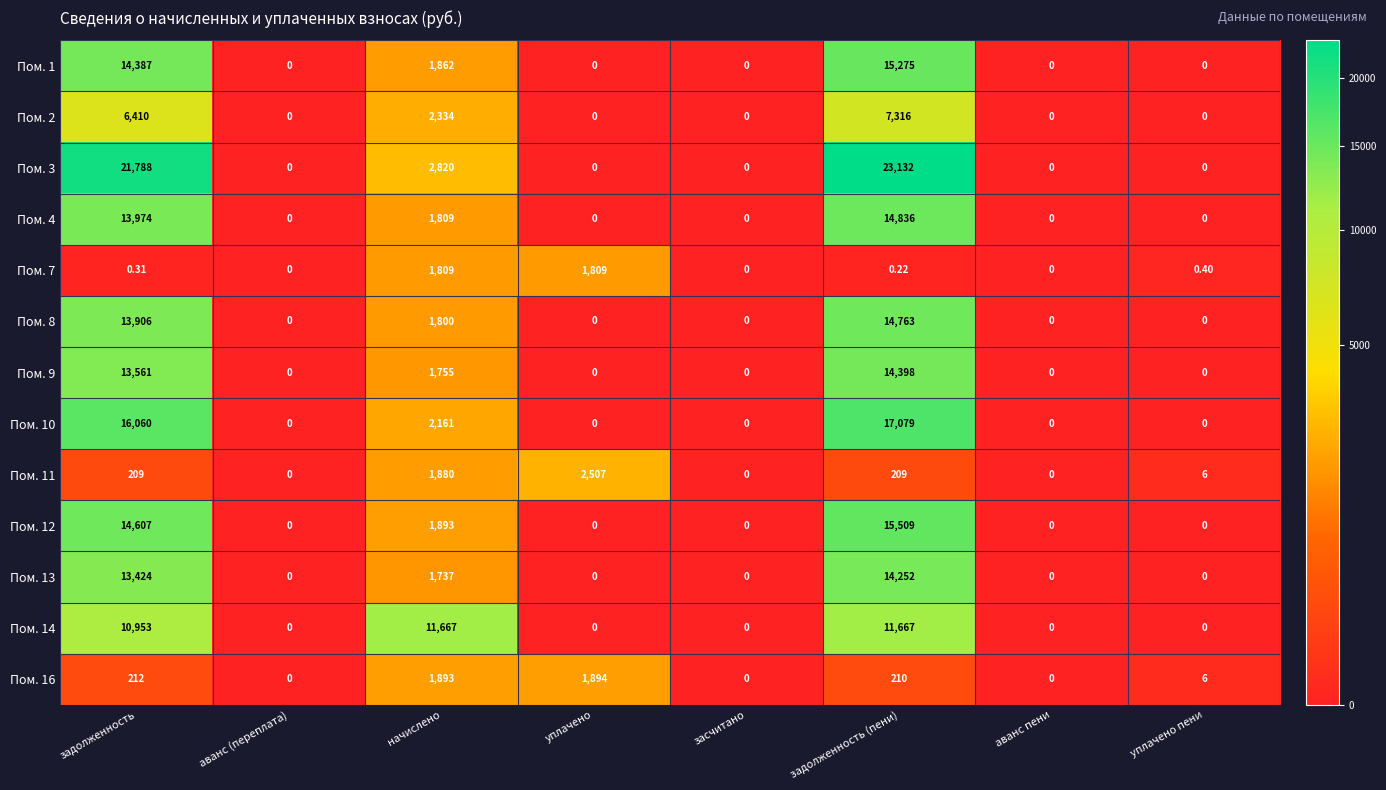

Which series has the largest range (max minus min)?

Пом. 3